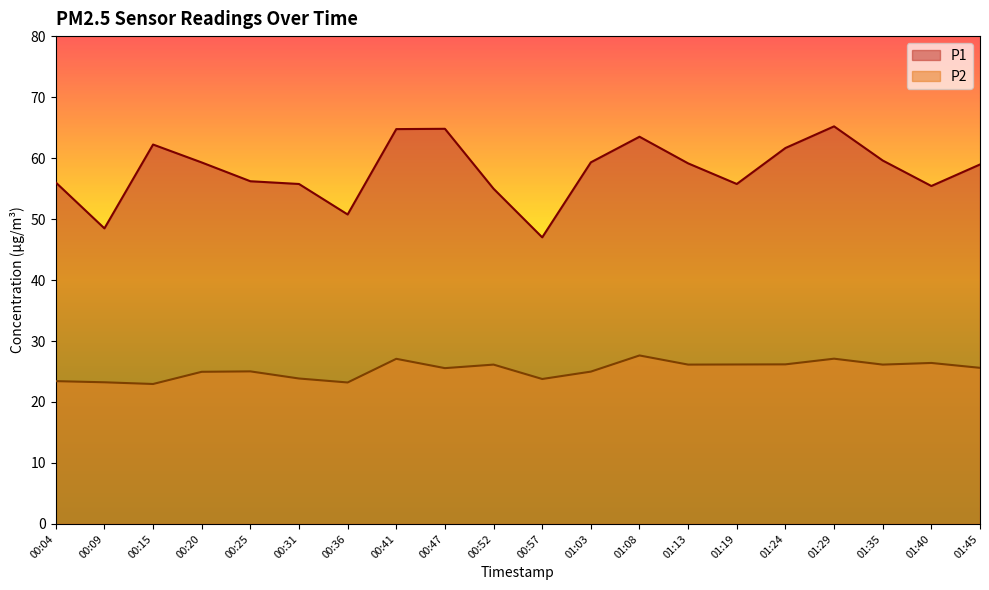

How many lines are shown in the chart?

2